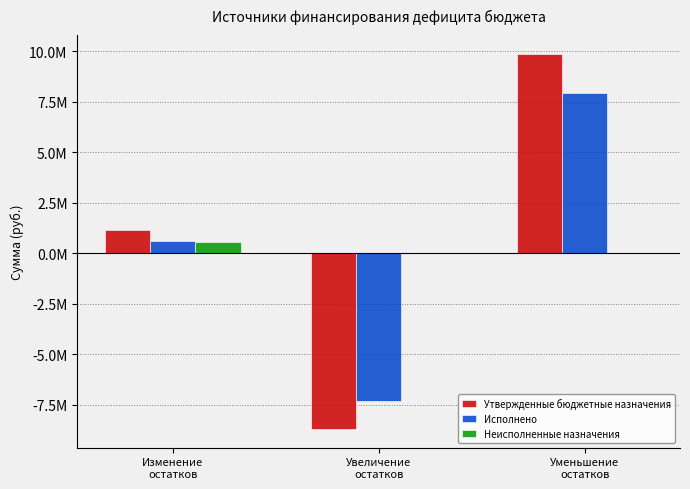

What are all the series names shown in the legend?

Утвержденные бюджетные назначения, Исполнено, Неисполненные назначения